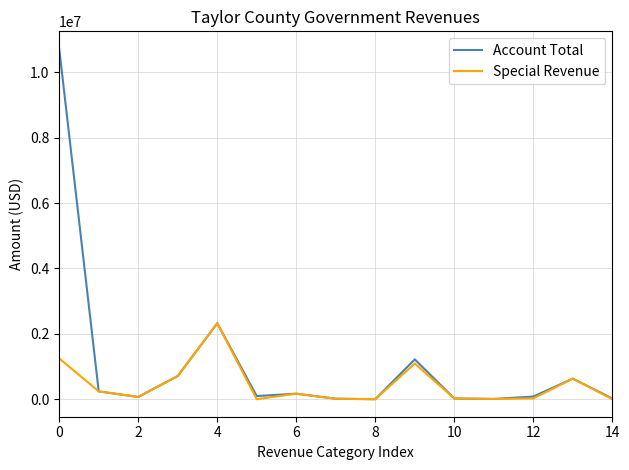

What is the highest value of the Special Revenue series?

2321253